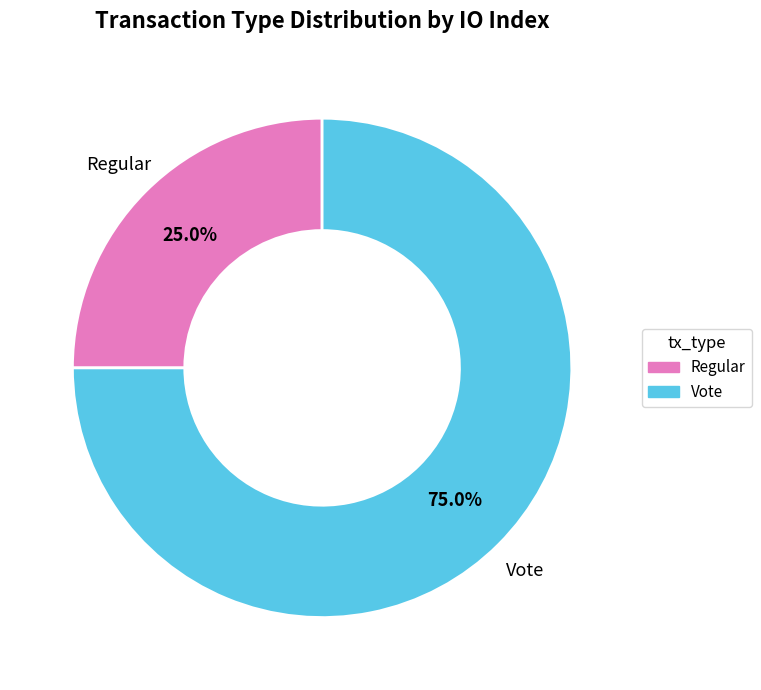

What is the ratio of the value at Vote to the value at Regular?

3.0